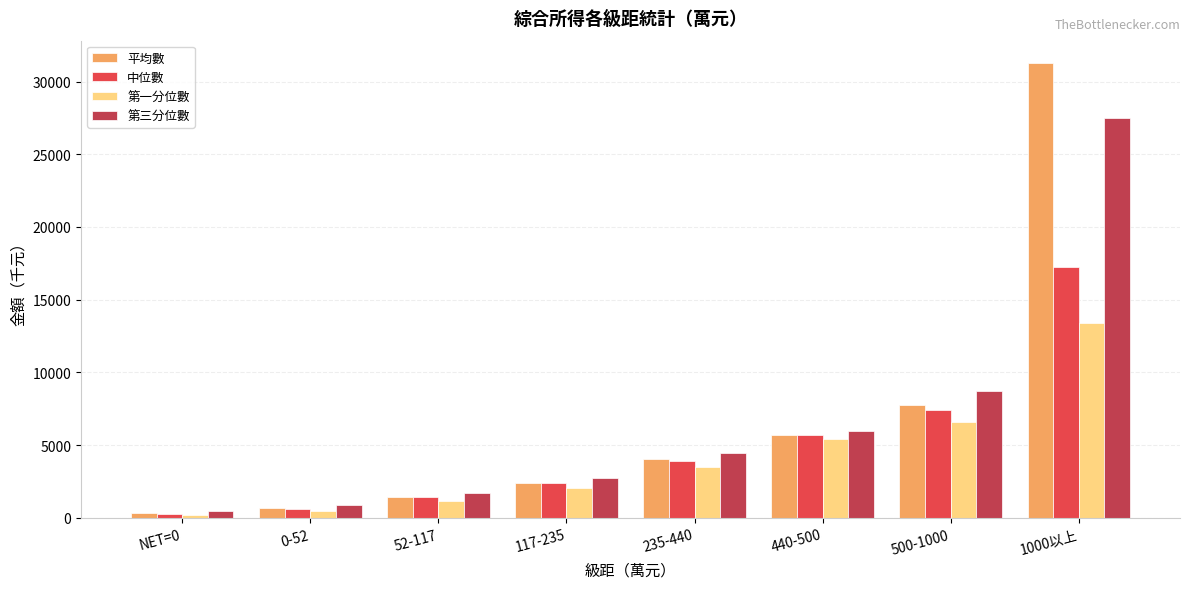

What is the average value of the 第一分位數 series?

4100